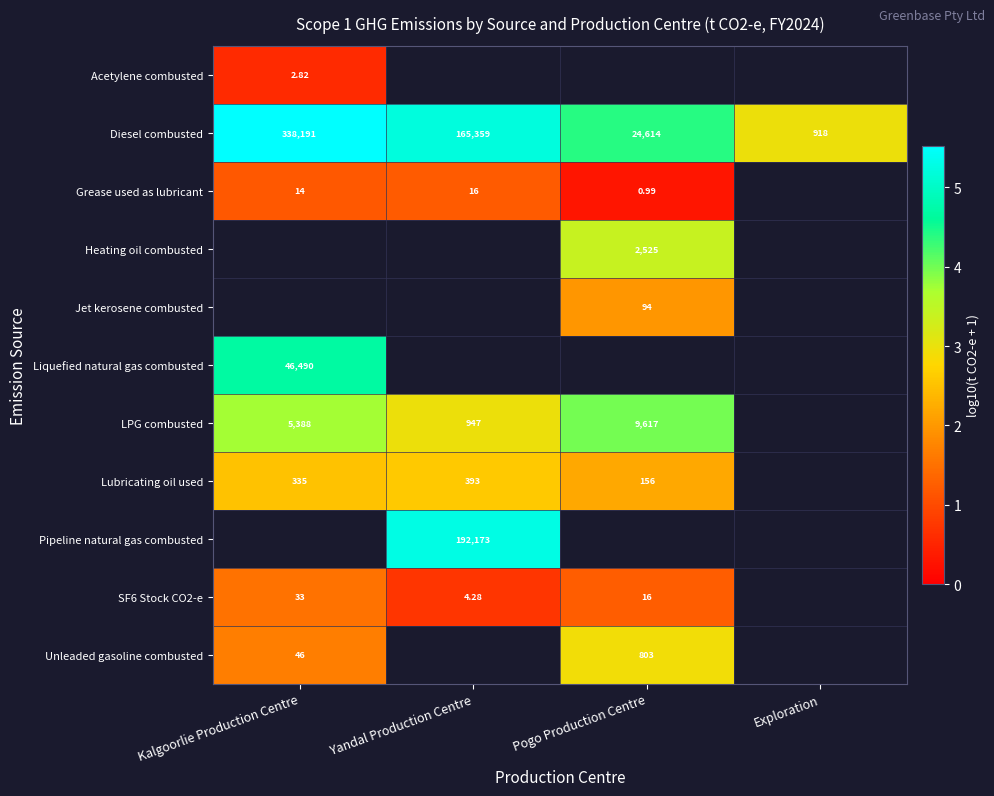

At which category is the sum across all series the highest?

Kalgoorlie Production Centre